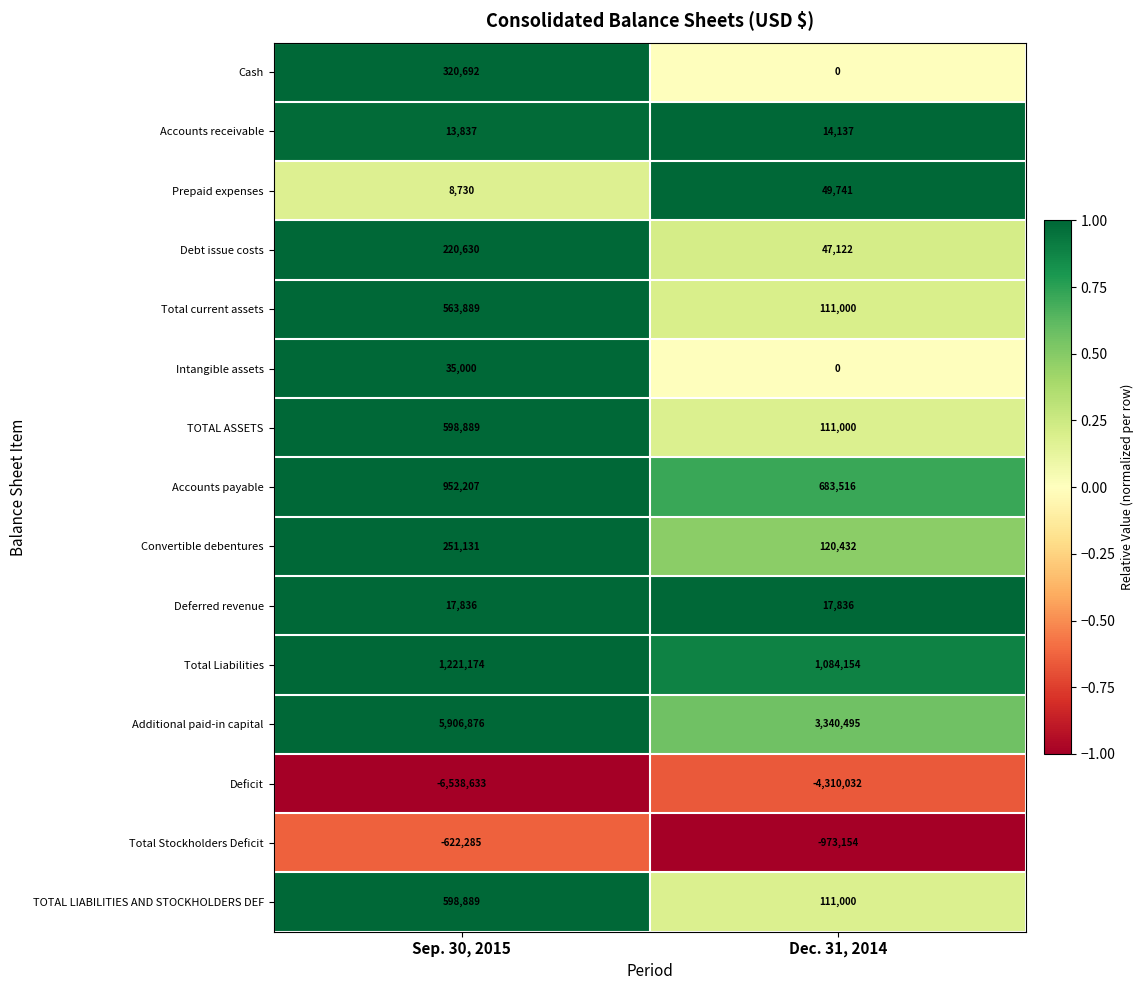

What is the sum of all TOTAL ASSETS values?

709889